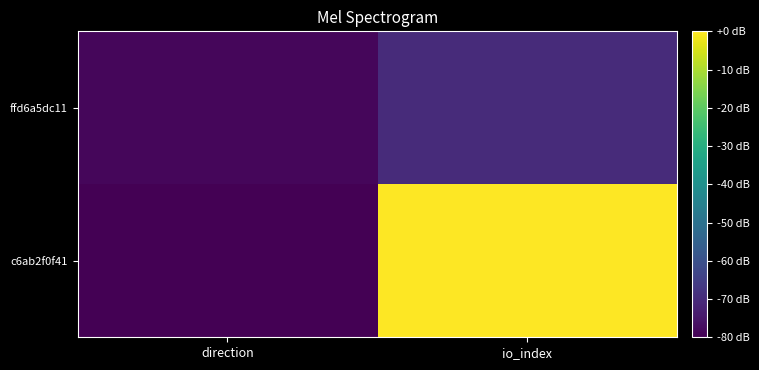

What is the total value across all series at io_index?

-70.2